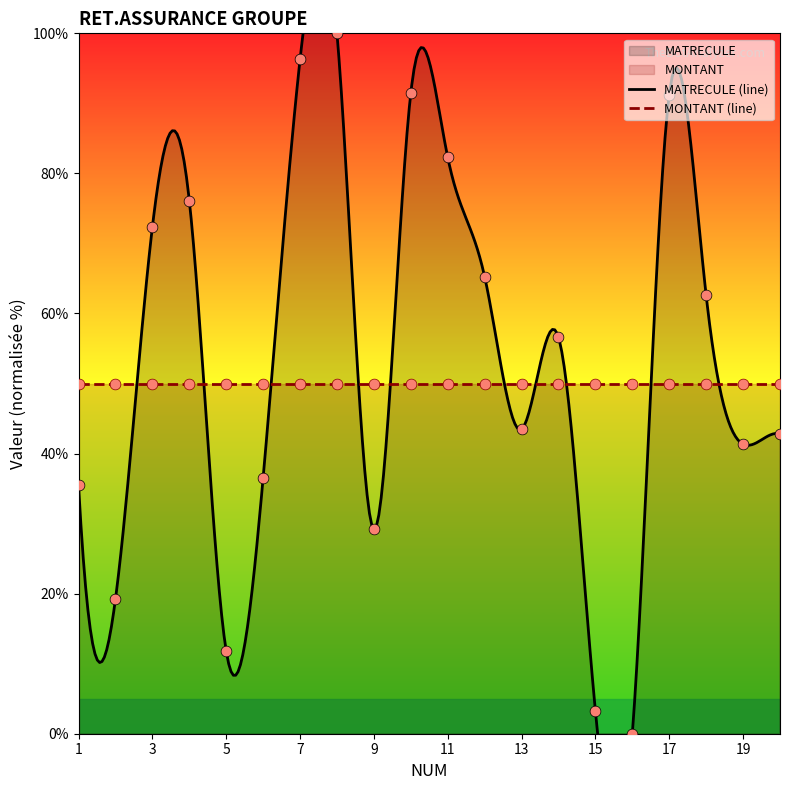

What is the change in value from 4 to 19?

-34.8